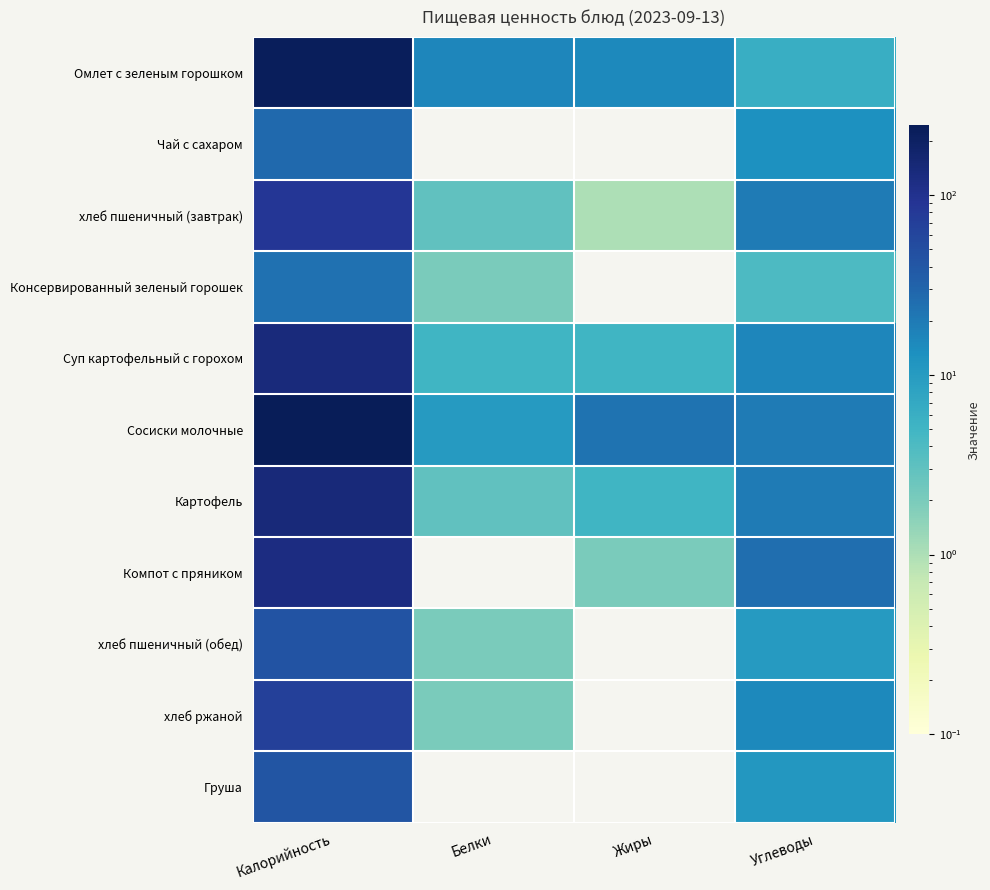

What is the maximum value shown in the chart?

244